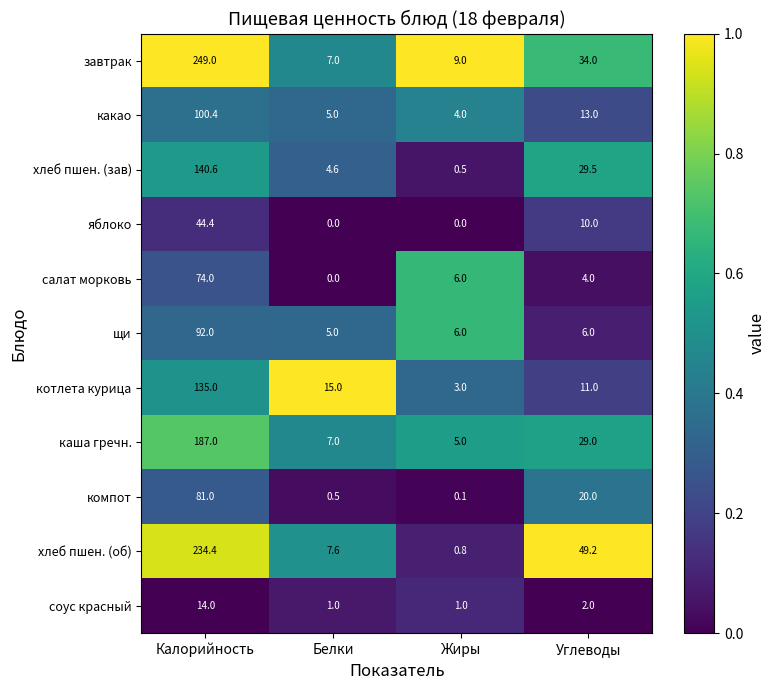

What is the highest value of the яблоко series?

44.4